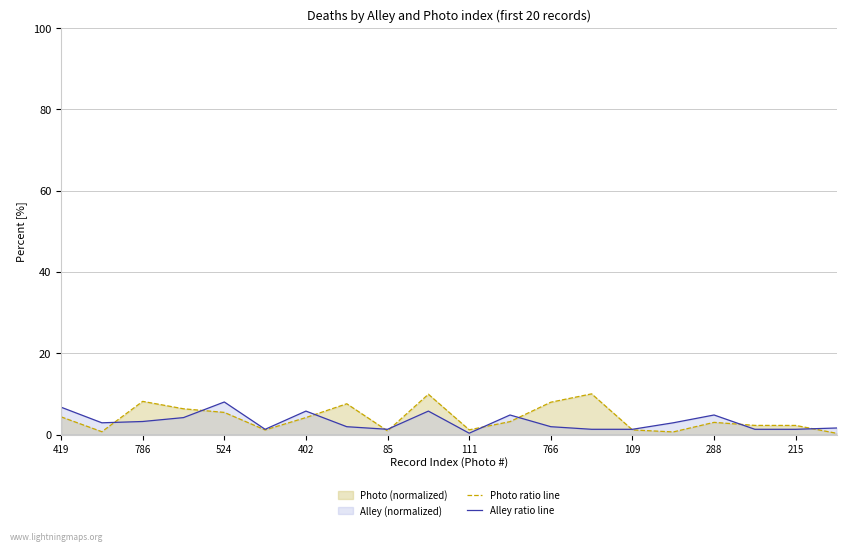

At which label does Photo ratio line first exceed 3?

419